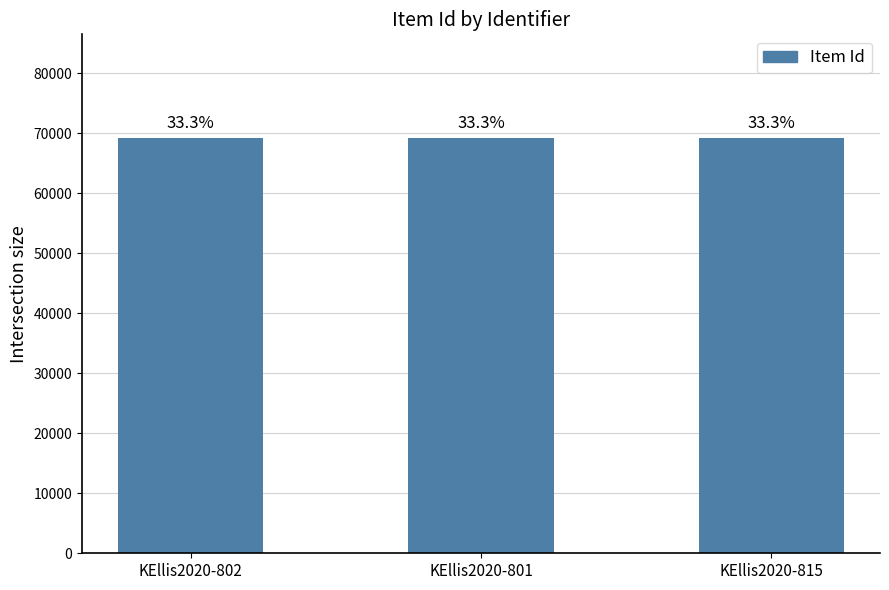

At which category does the chart reach its peak across all series?

KEllis2020-802